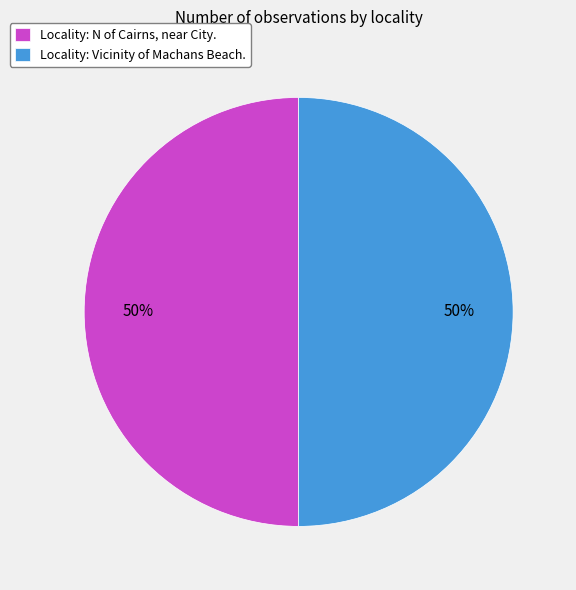

To the nearest percent, what is the combined percentage of Locality: N of Cairns, near City. and Locality: Vicinity of Machans Beach.?

100%